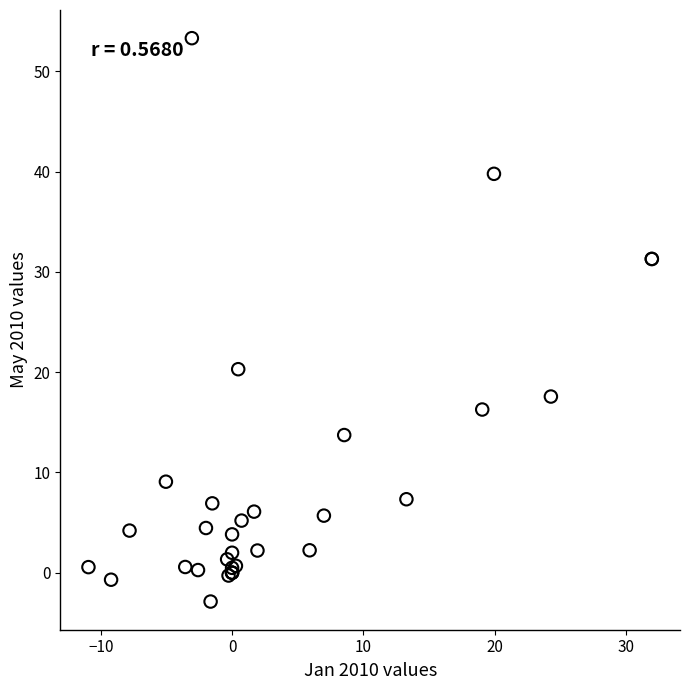

What Y value in the scatter plot is closest to 25?

20.3